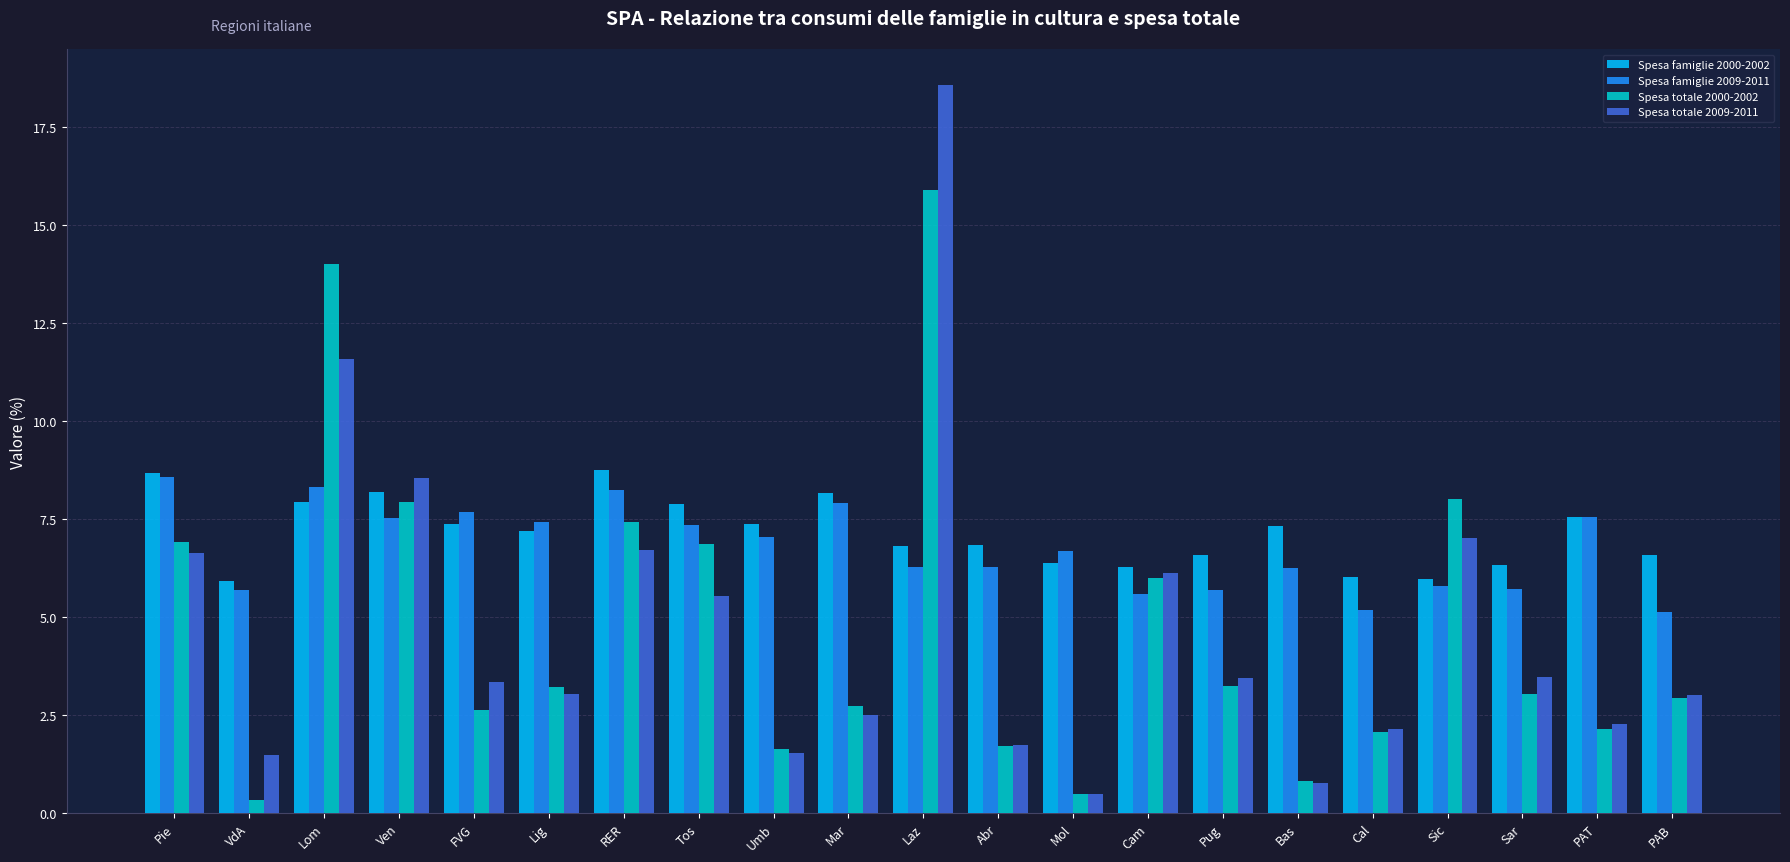

What is the total value across all series at Bas?

15.2